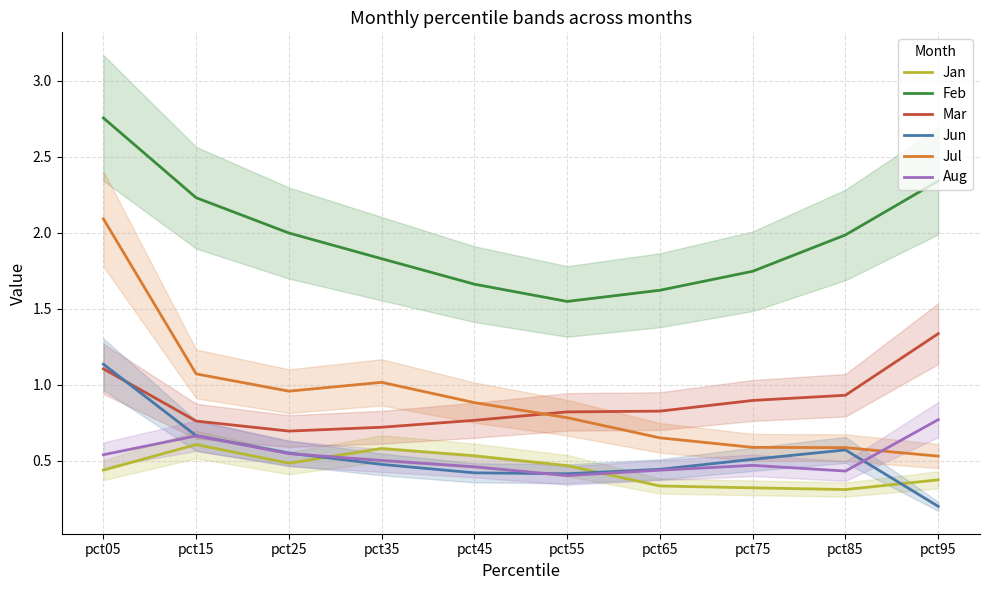

True or false: Feb and Aug cross at least once.

False